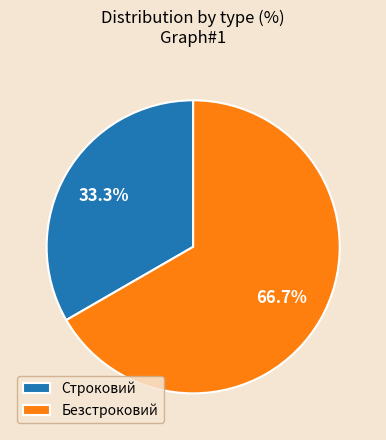

To the nearest percent, what is the difference between the Безстроковий and Строковий slice percentages?

33%